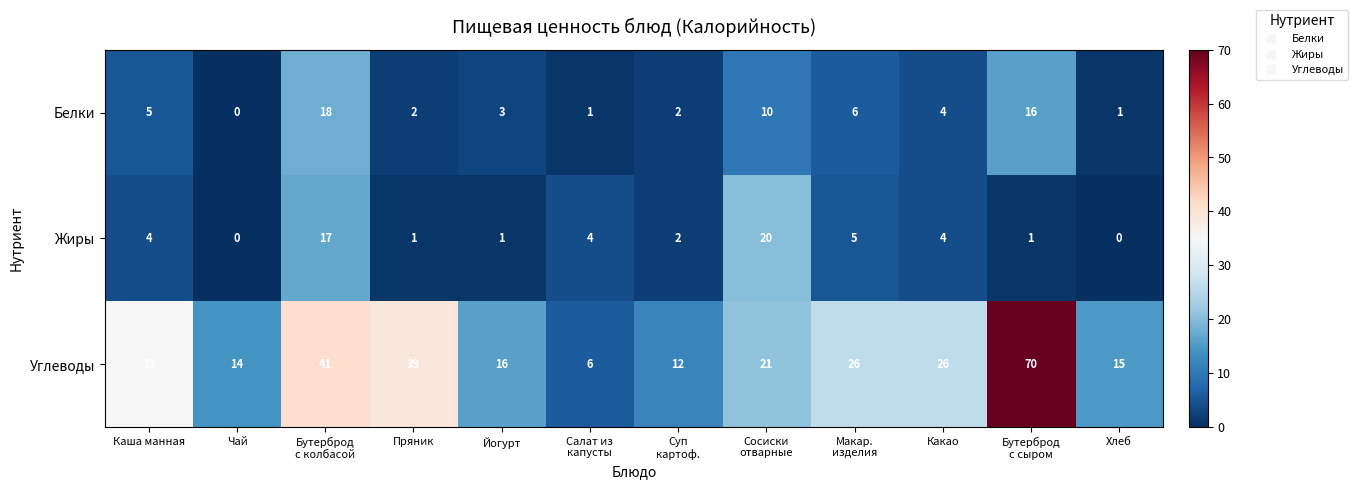

Which series has the largest range (max minus min)?

Углеводы